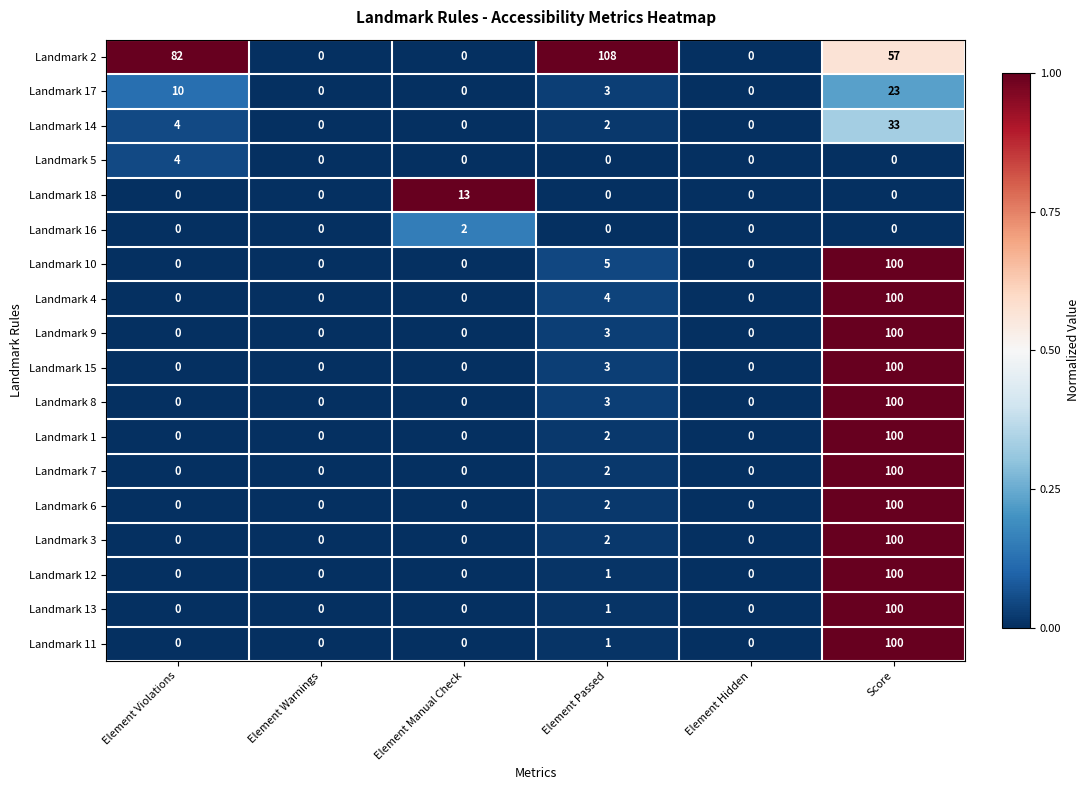

How many positive values does the Landmark 3 series have?

2